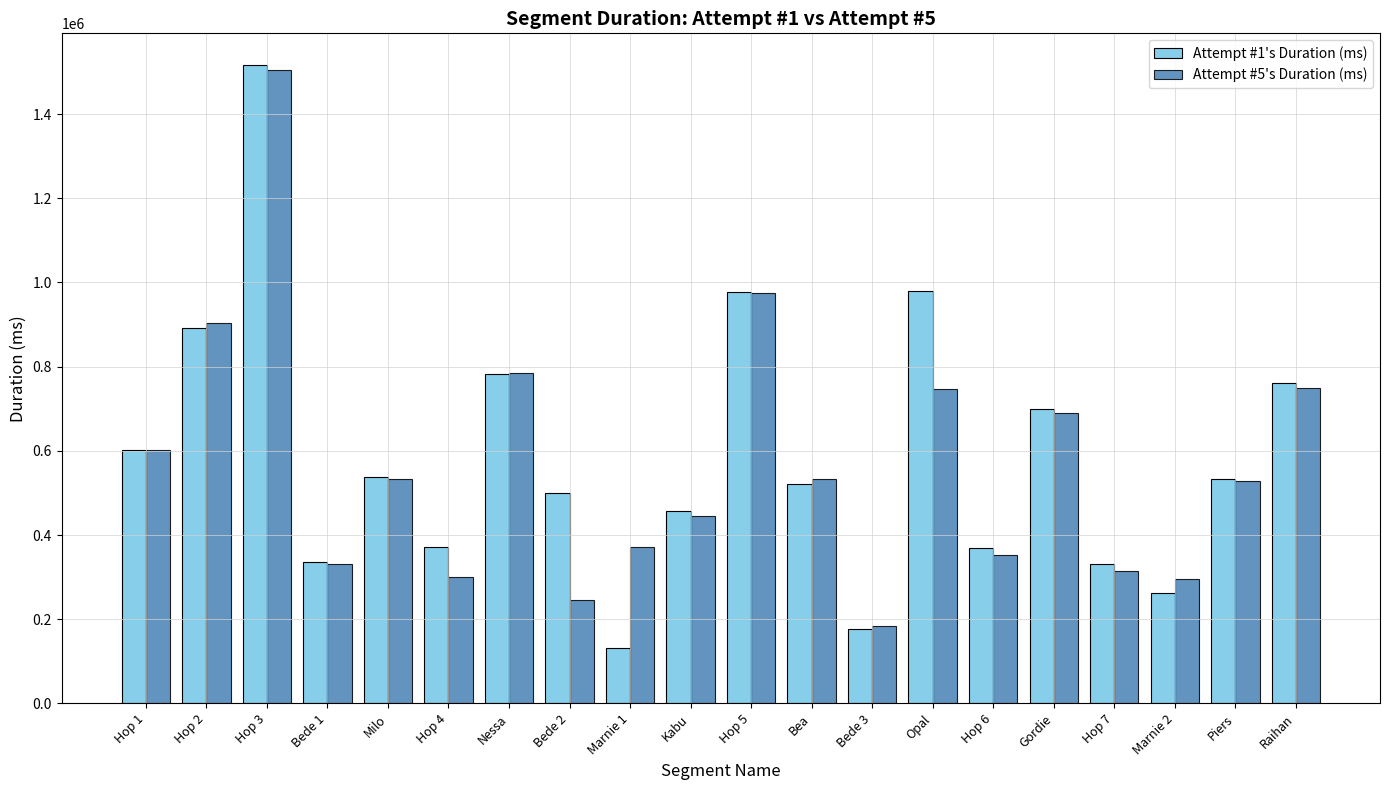

What is the label of the 16th bar from the right?

Milo